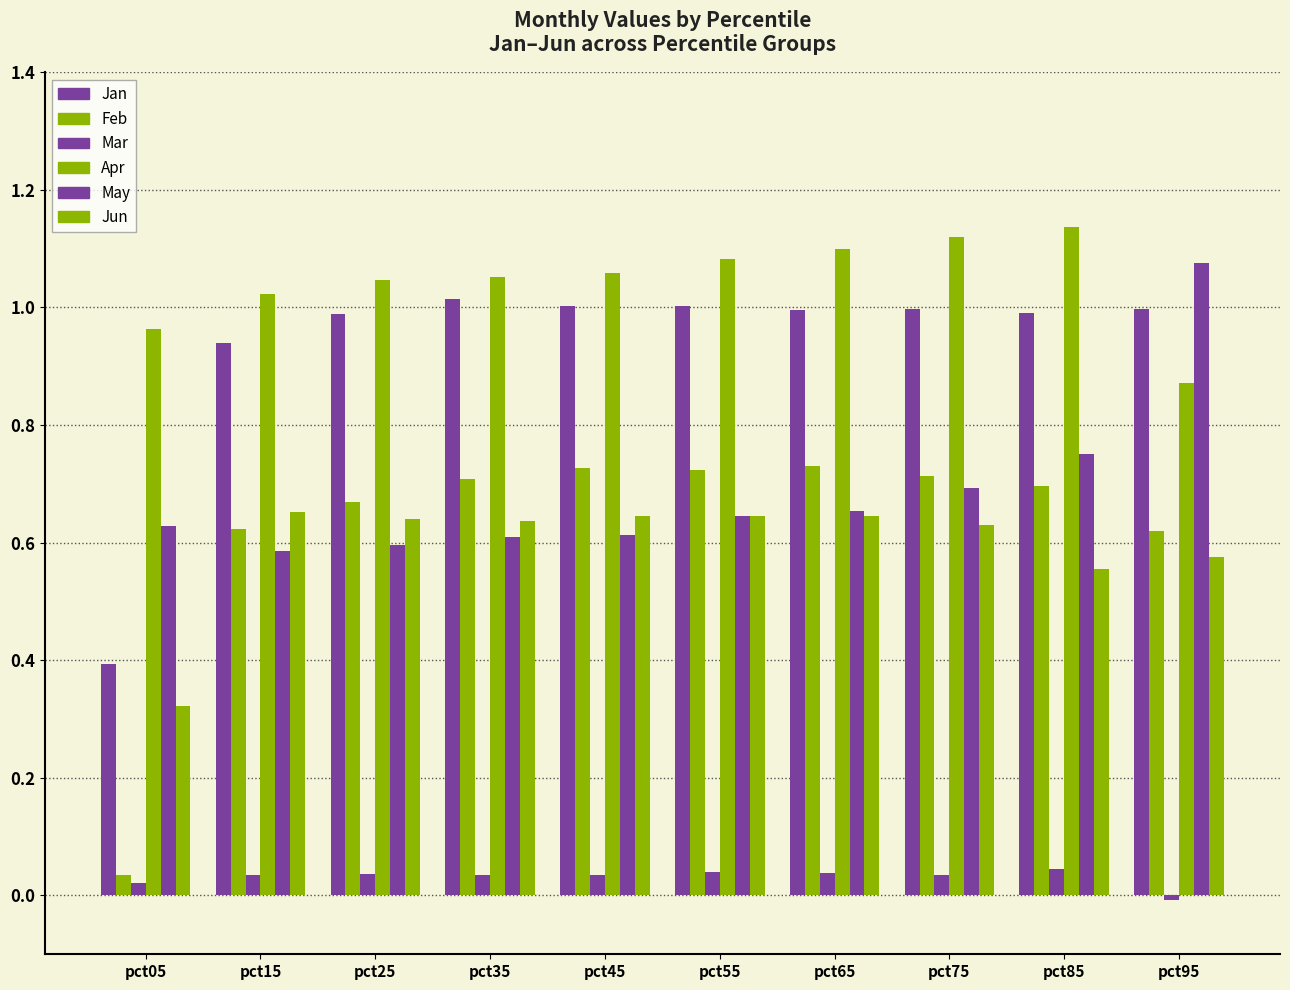

What is the total value across all series at pct85?

4.2